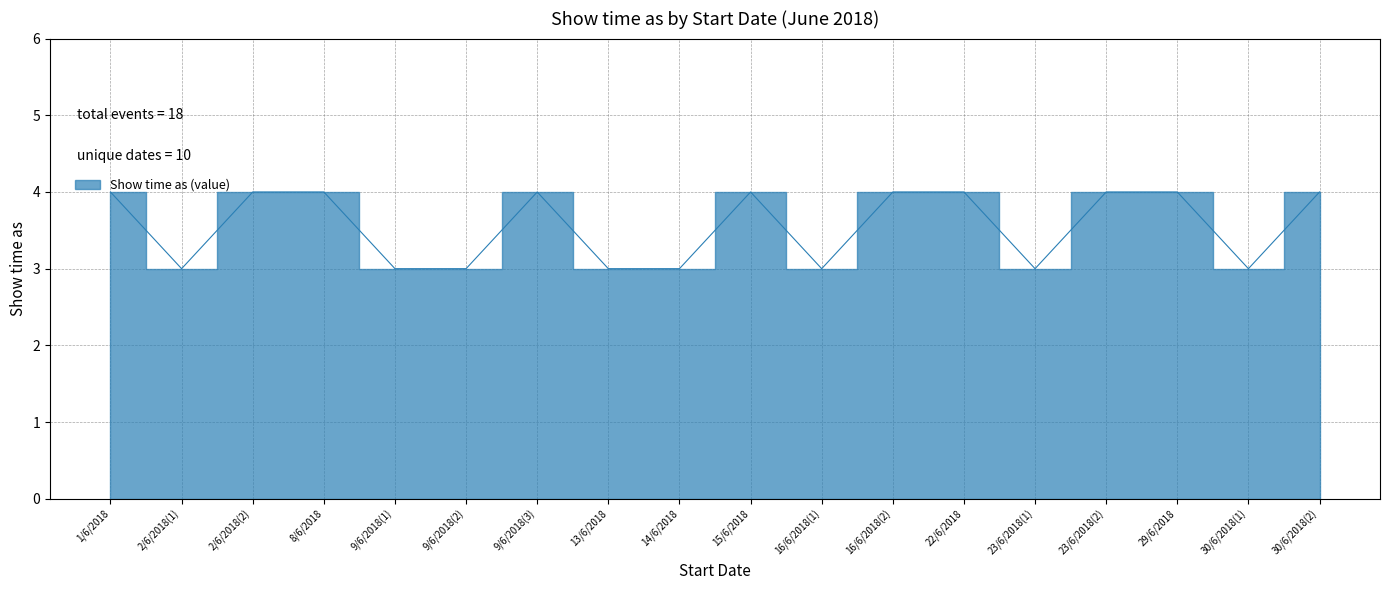

Between 30/6/2018(1) and 9/6/2018(3), which is larger?

9/6/2018(3)